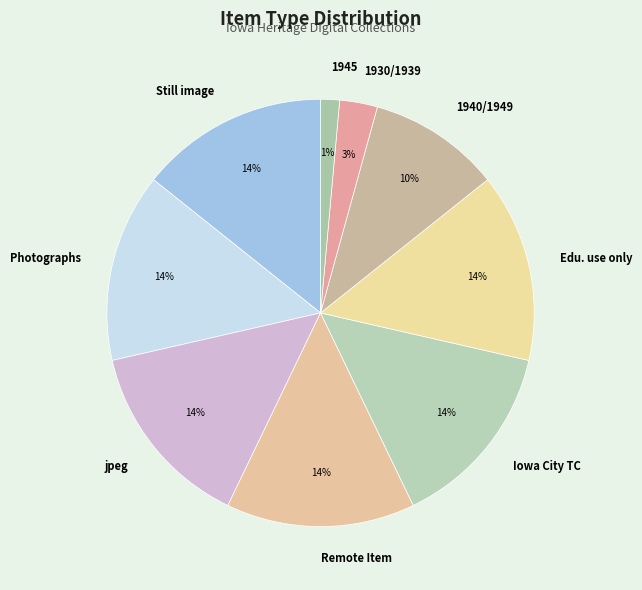

To the nearest percent, what is the difference between the largest and smallest slice percentages?

13%